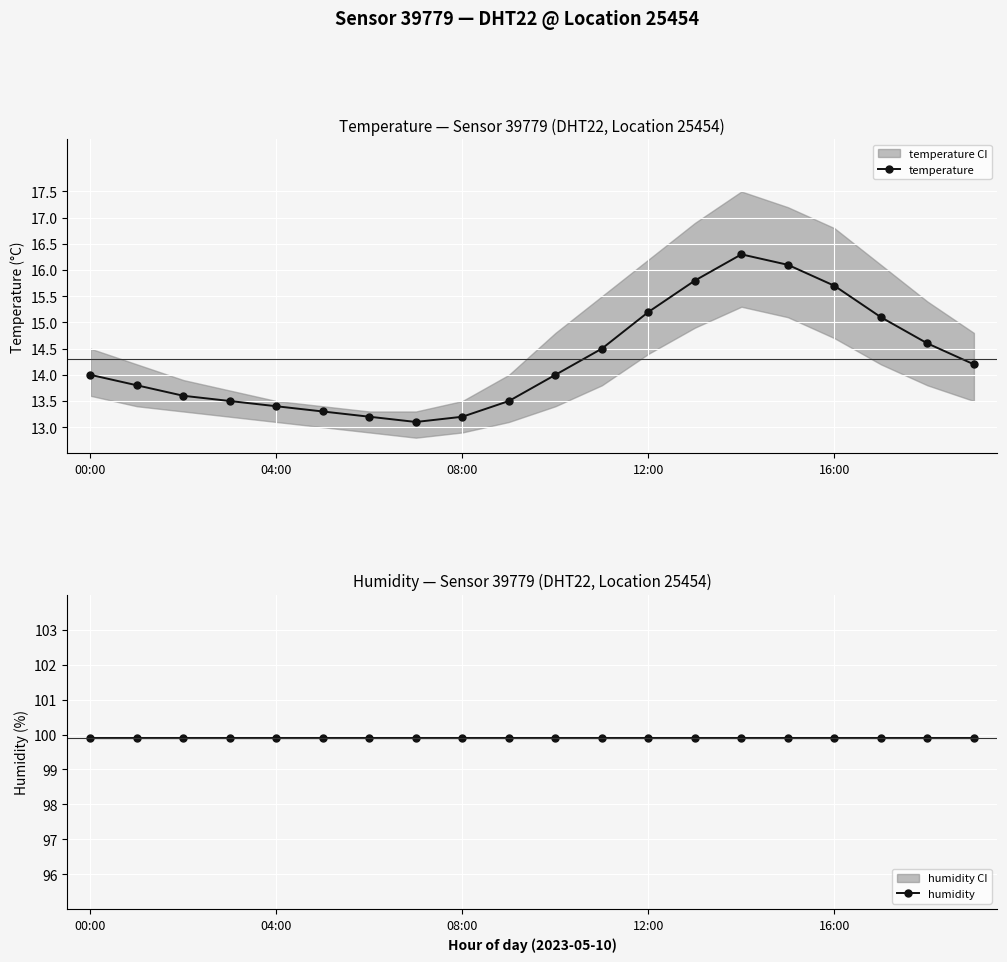

At how many categories does at least one series exceed 90?

20